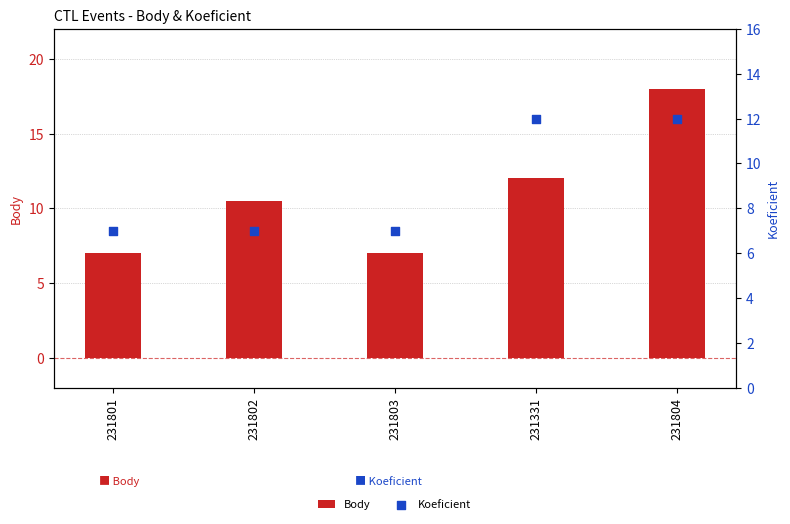

Which series reaches the minimum Y coordinate?

Body